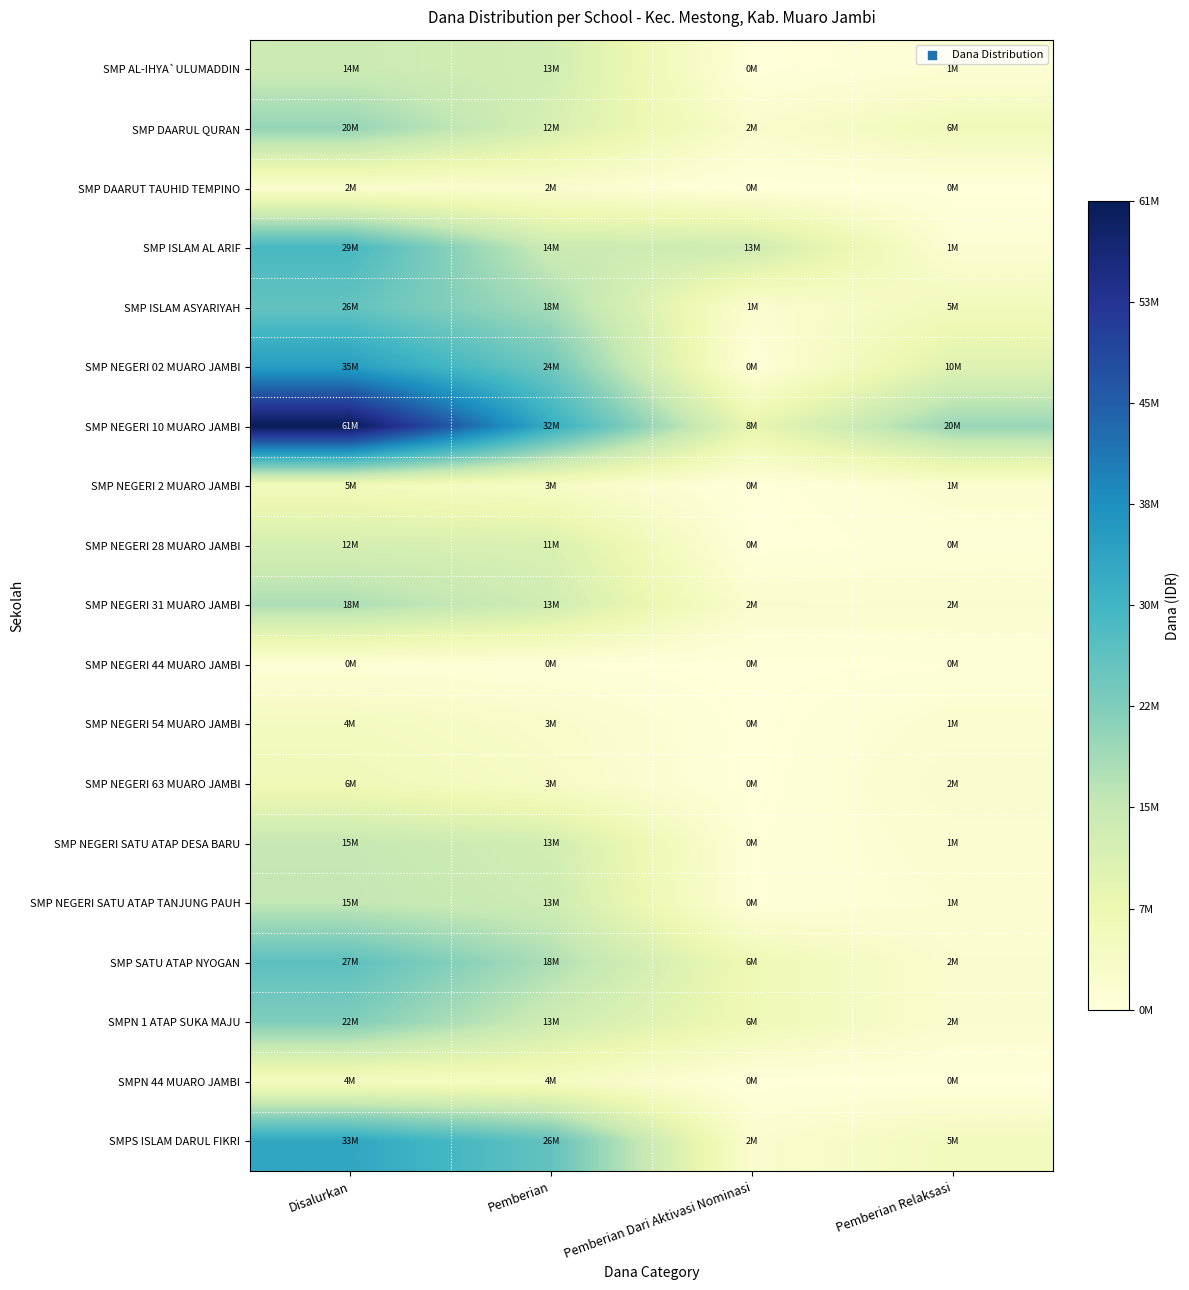

What is the spread (max minus min) of values at Pemberian Relaksasi?

20250000